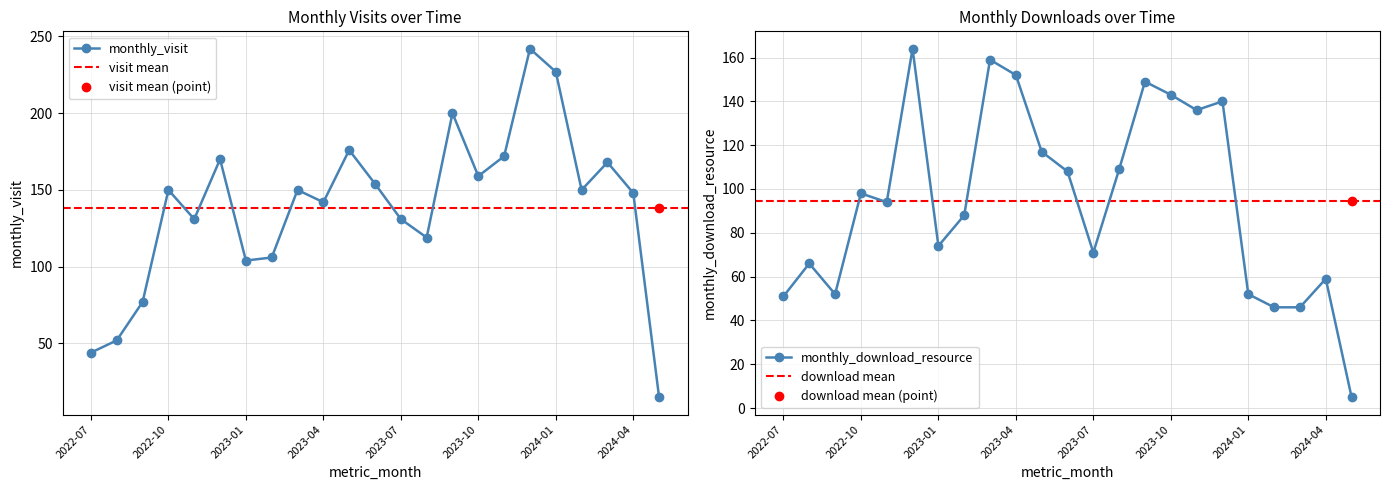

Between which two adjacent categories do monthly_visit and monthly_download_resource first intersect?

2022-08 and 2022-09